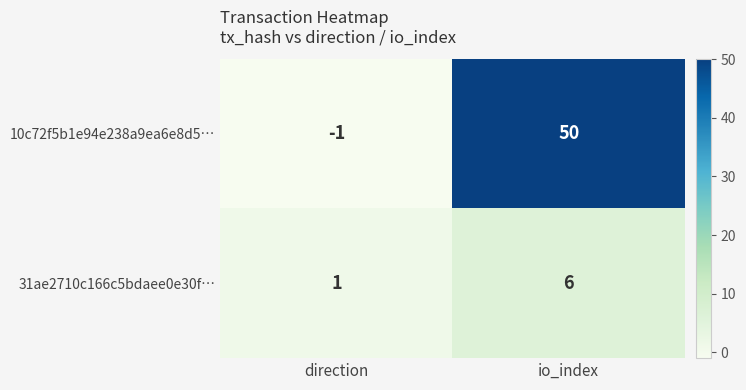

What is the sum of the 10c72f5b1e94e238a9ea6e8d5… values at direction and io_index?

49